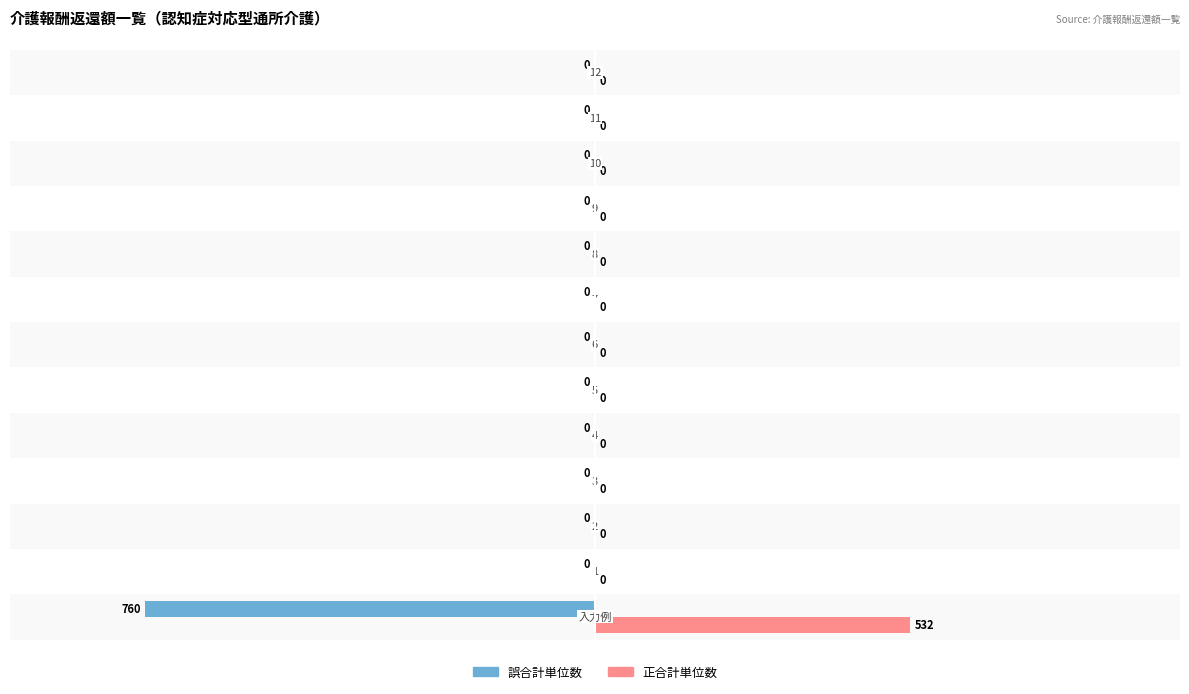

What is the greatest value displayed?

532